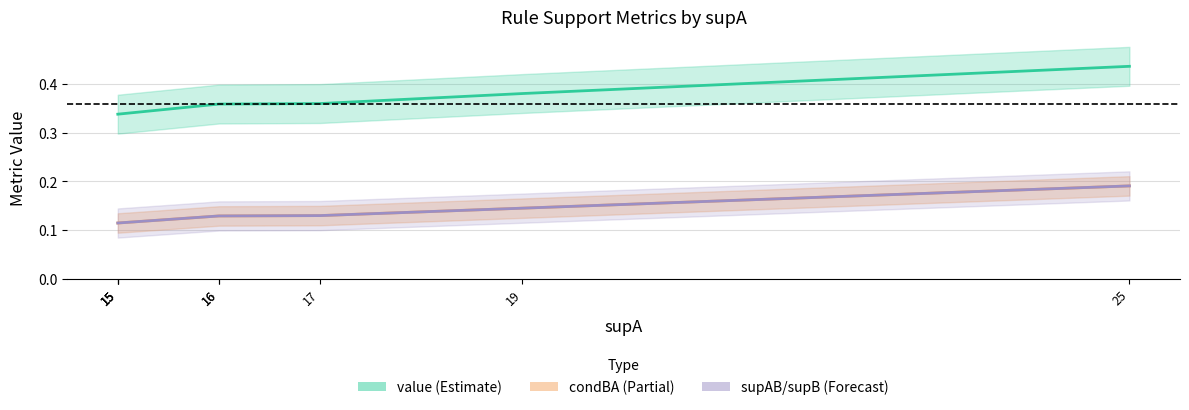

True or false: value and condBA cross at least once.

False